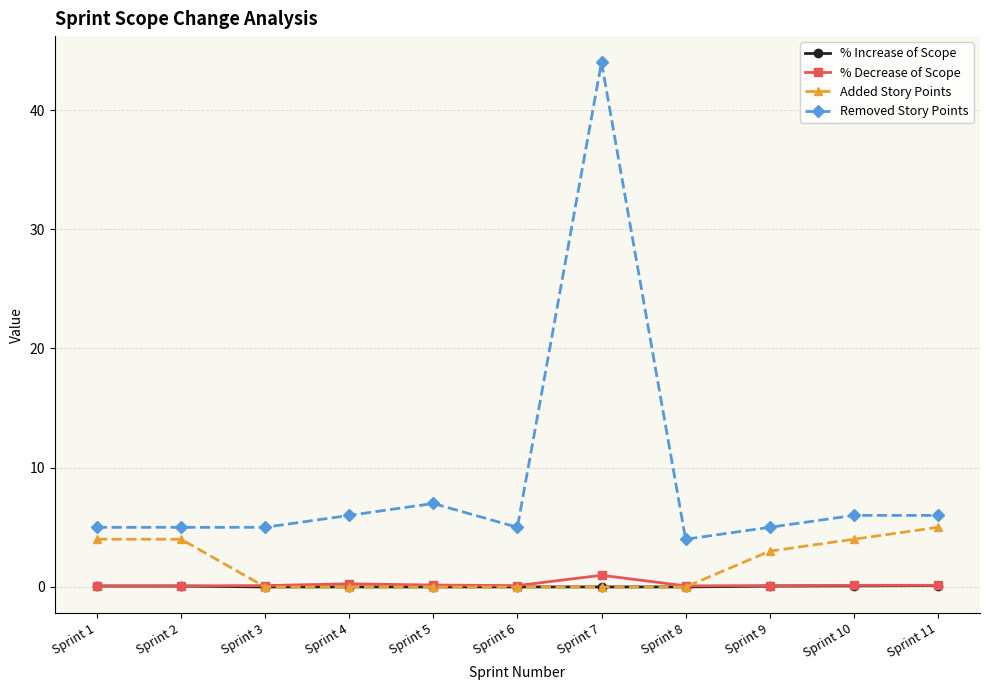

How many lines are shown in the chart?

4